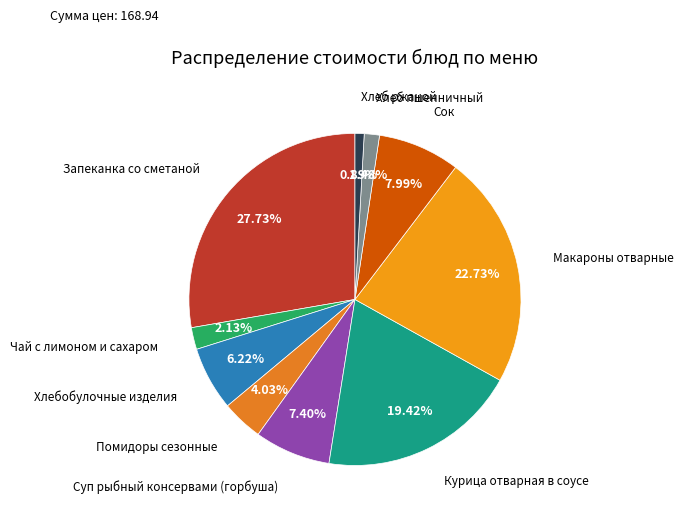

To the nearest percent, what is the difference between the largest and smallest slice percentages?

27%